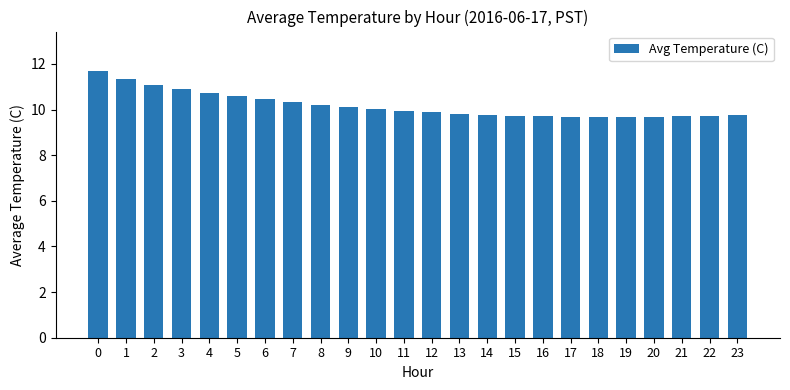

What is the sum of all values?

244.2